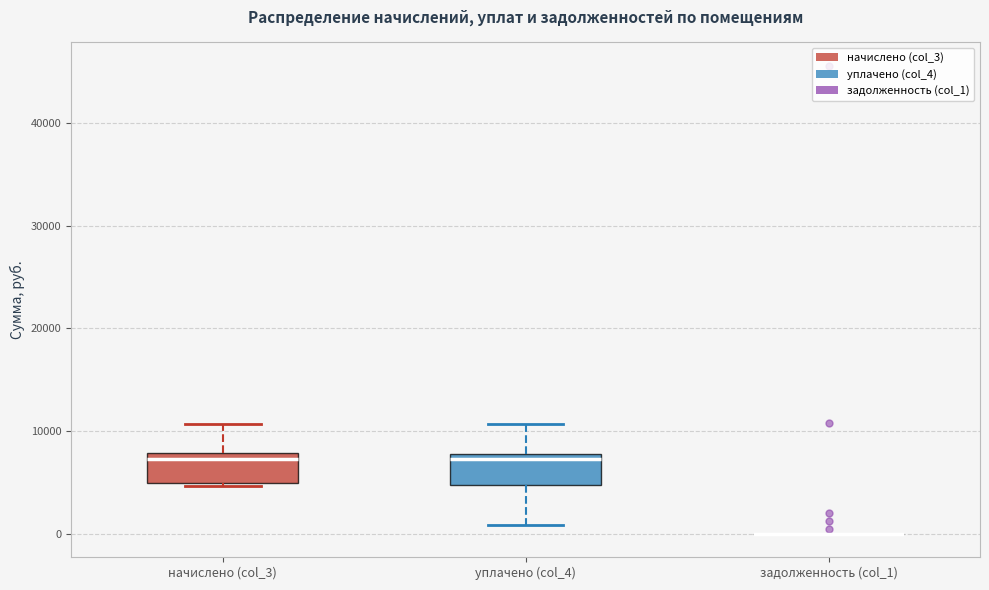

Reading left to right, read every box against the y-axis: the position of its median line, the range the box covers, and the ends of its whiskers. The values are not printed on the chart, so give them approximately, as read against the axis.

начислено (col_3): median 7000, box 5000 to 8000, whiskers 5000 to 11000
уплачено (col_4): median 7000, box 5000 to 8000, whiskers 1000 to 11000
задолженность (col_1): box collapsed to a line at 0, whiskers 0 to 0